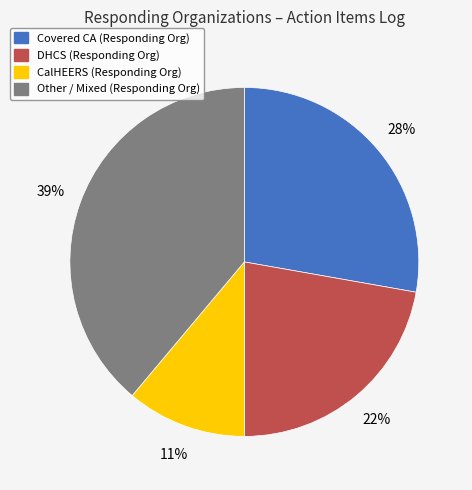

To the nearest percent, what is the difference between the largest and smallest slice percentages?

28%